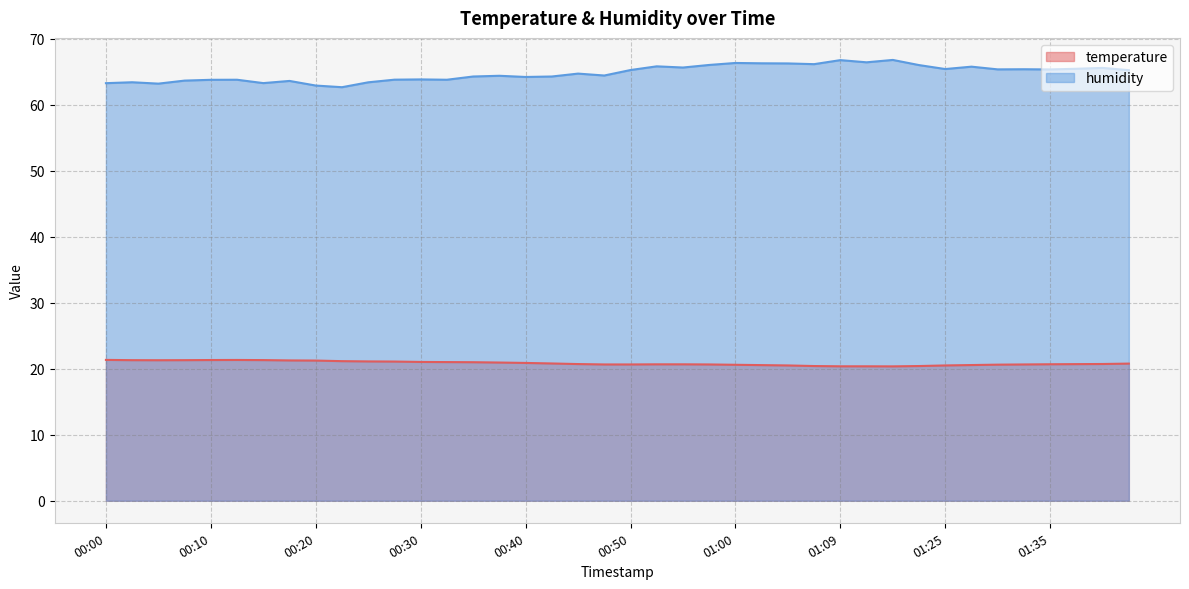

True or false: humidity and temperature intersect in this chart.

False